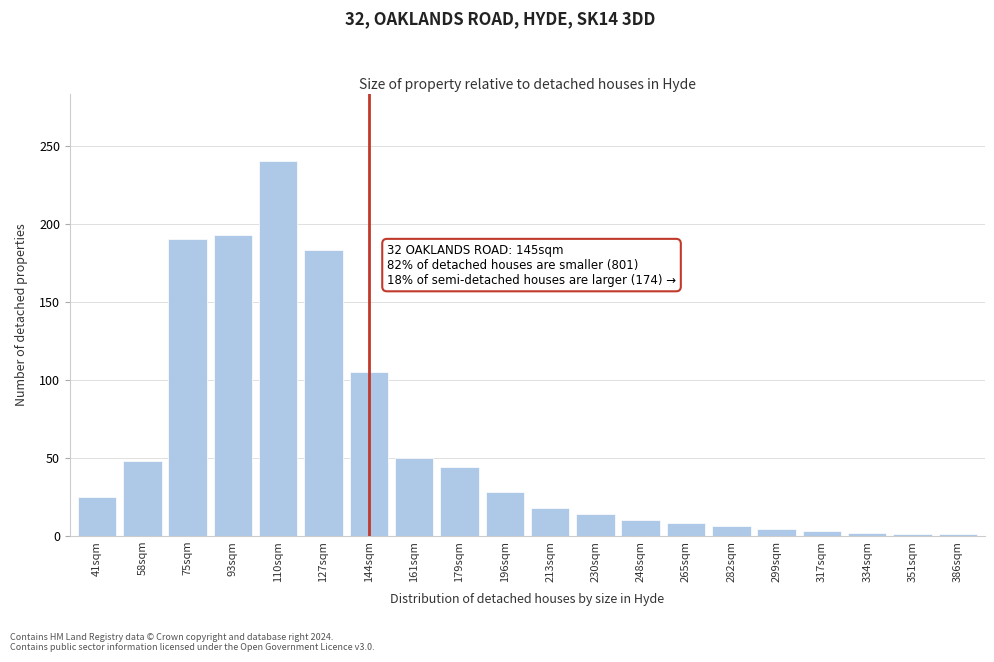

Where is the data nearest to the value 120?

144sqm